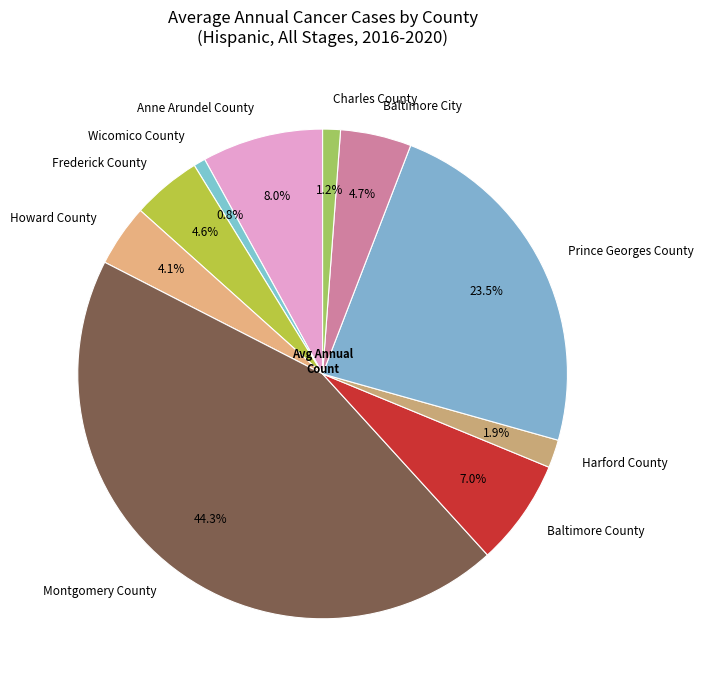

How many slices are in this pie chart?

10